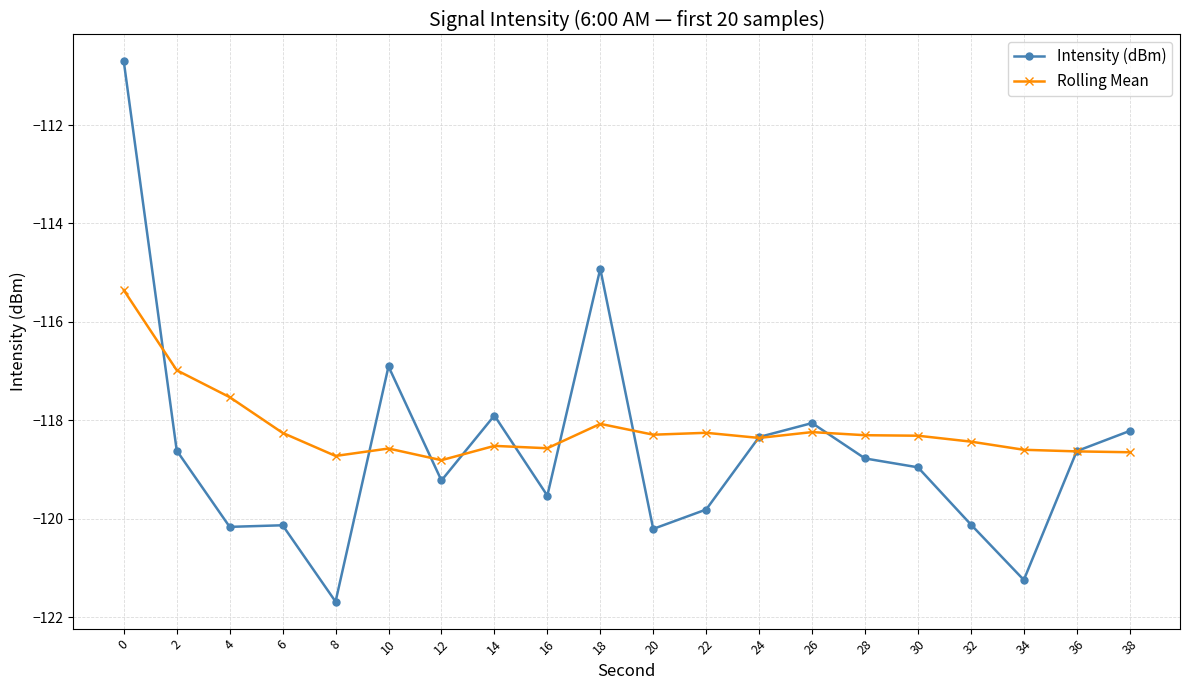

What is the sum of all Rolling Mean values?

-2363.4